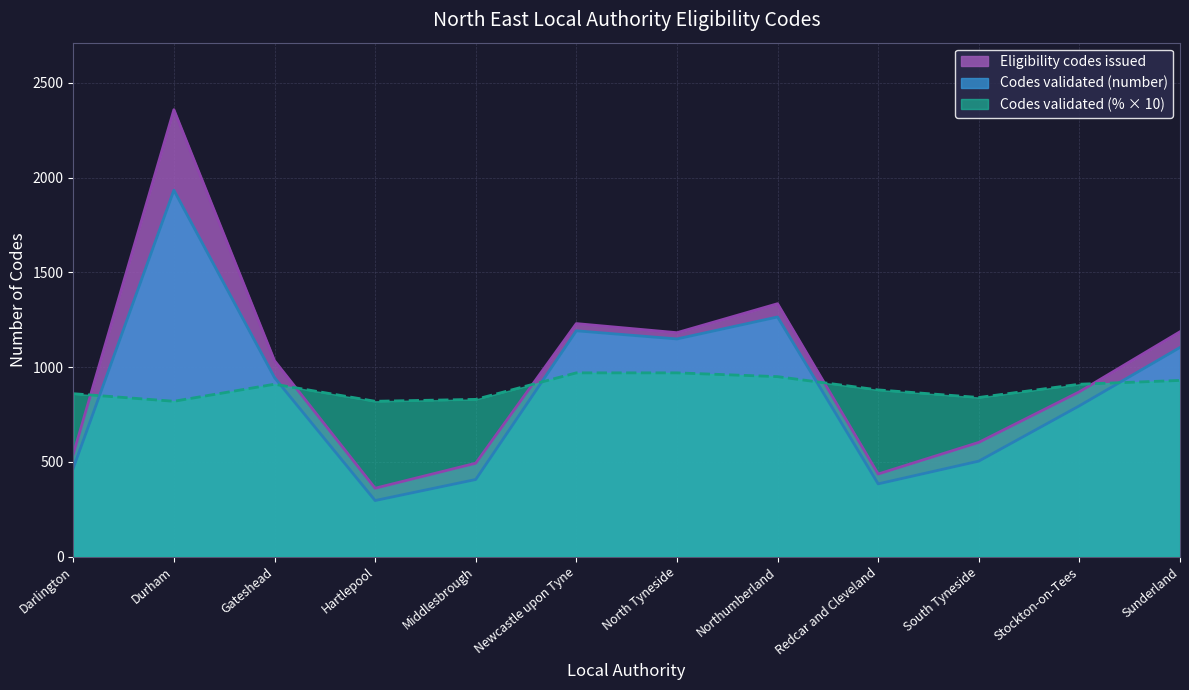

True or false: Eligibility codes issued and Codes validated (number) intersect in this chart.

False